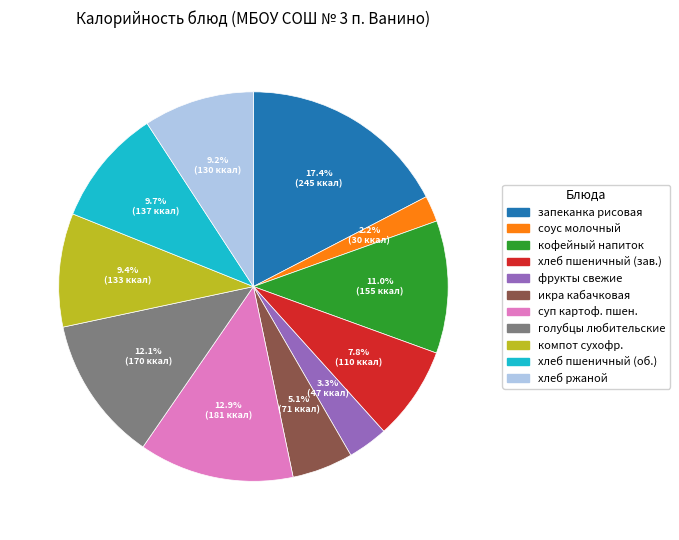

Is there a majority slice in this chart?

No